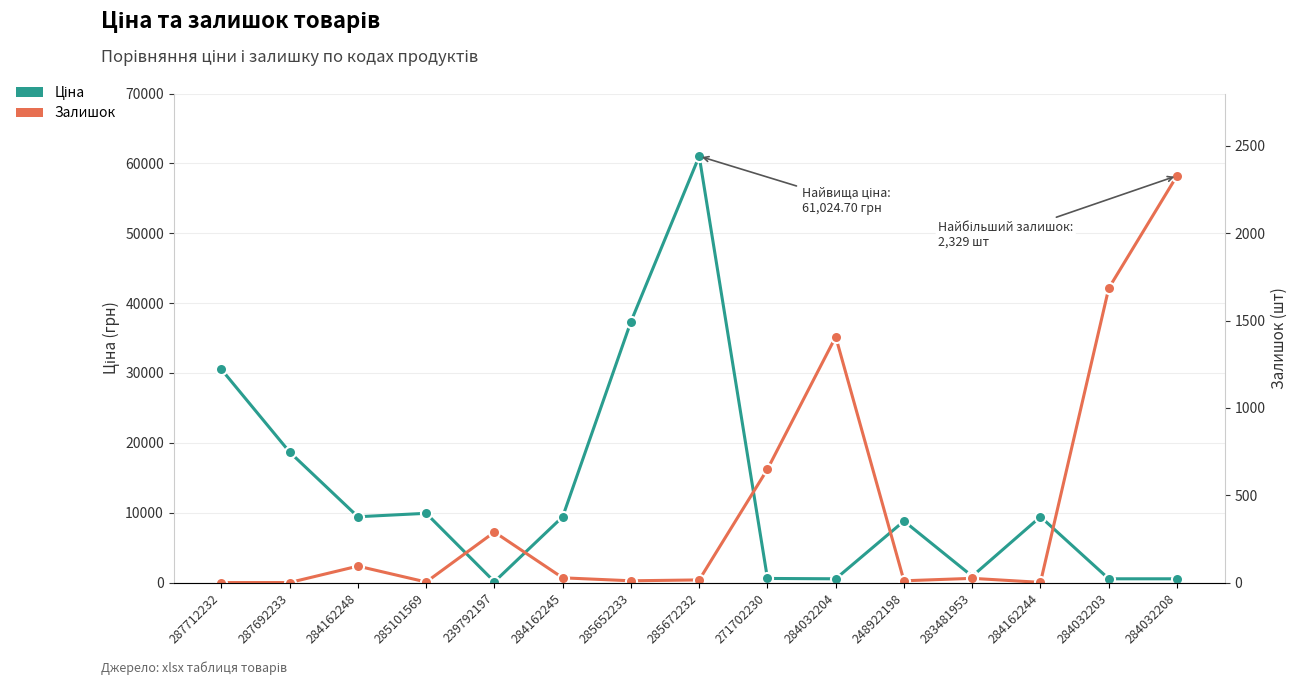

Which series has the largest range (max minus min)?

Ціна